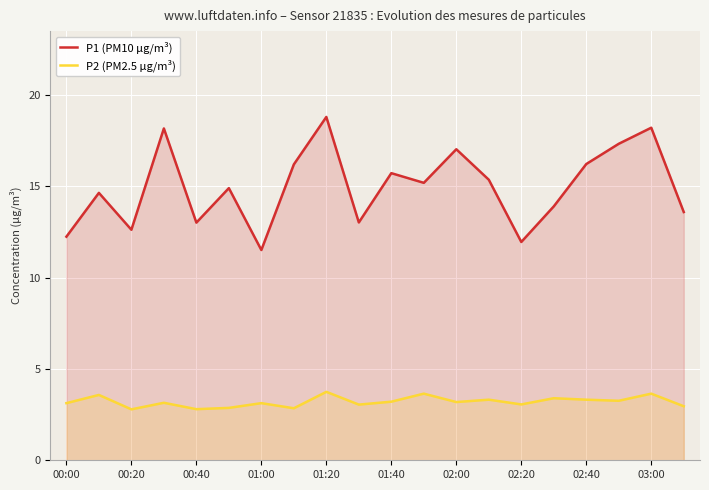

Which series has the largest total across all categories?

P1 (PM10 µg/m³)